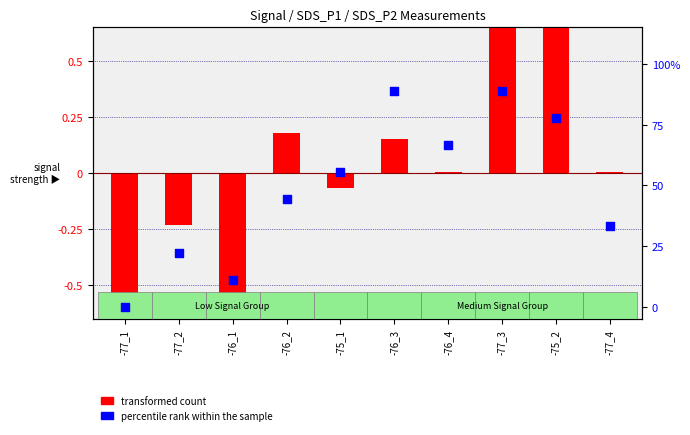

Which series contains the highest Y value?

percentile rank within the sample